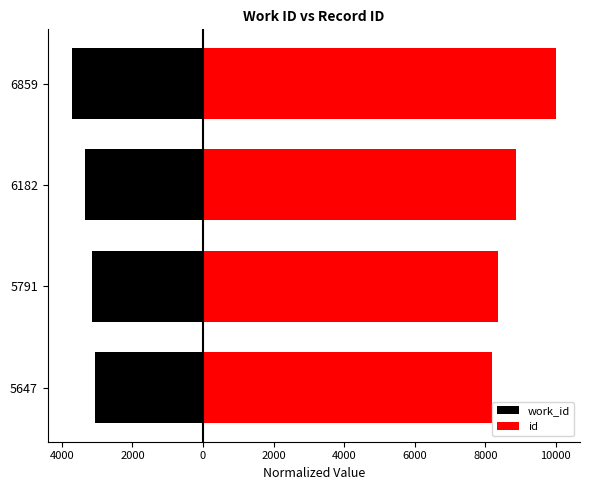

What is the difference between the work_id values at 6859 and 6182?

366.9